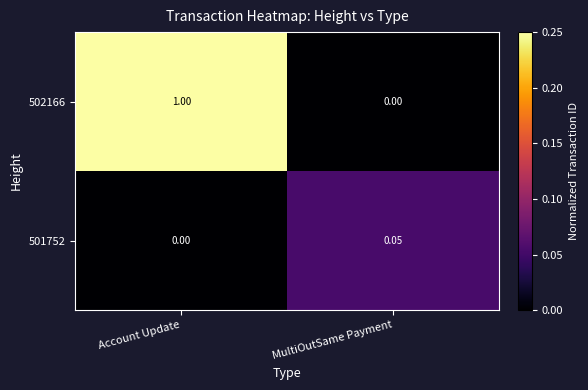

Rank the categories by 501752 value from lowest to highest.

Account Update, MultiOutSame Payment